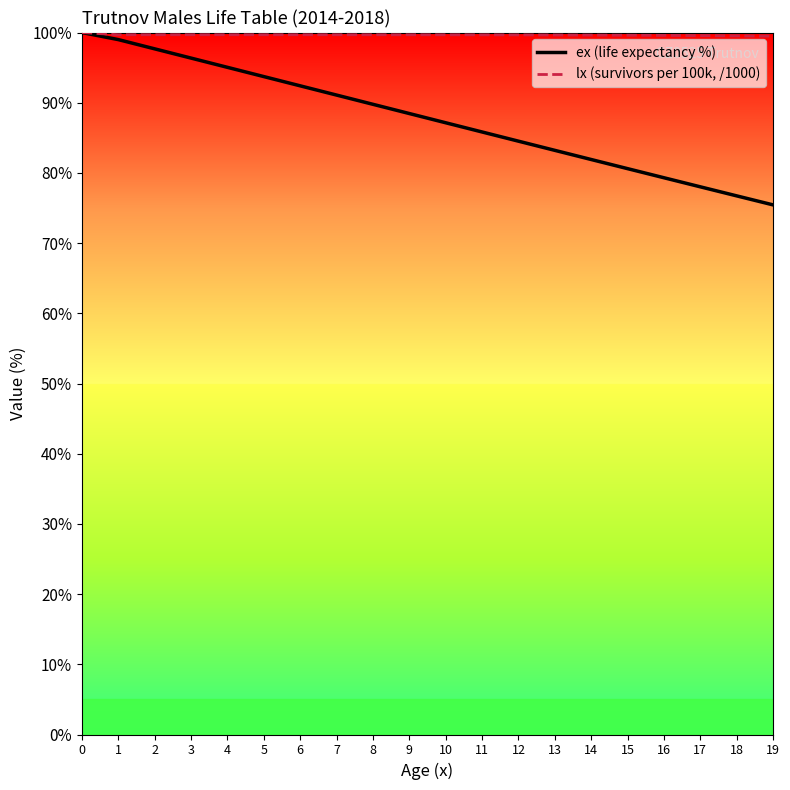

Does the chart have visible grid lines?

No